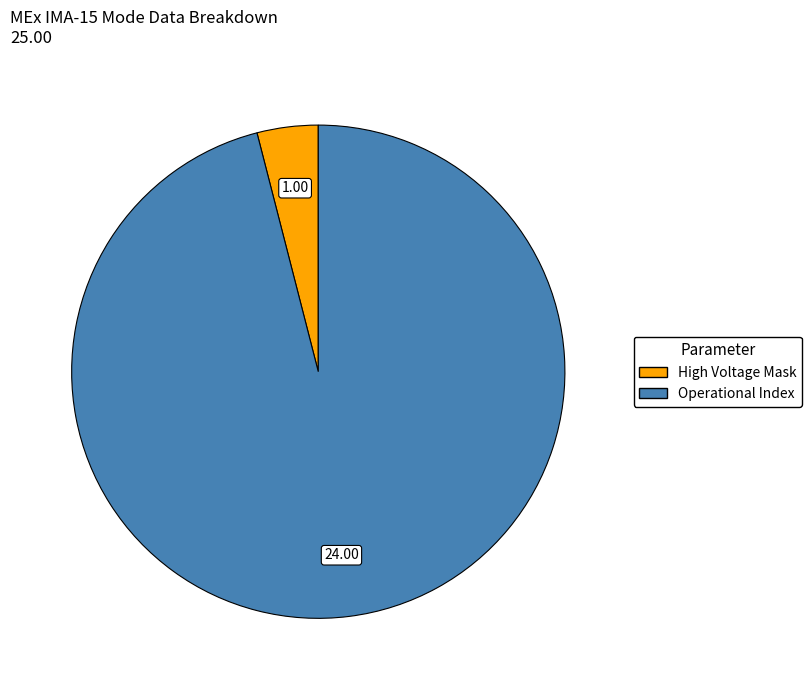

Count the number of slices in the pie.

2